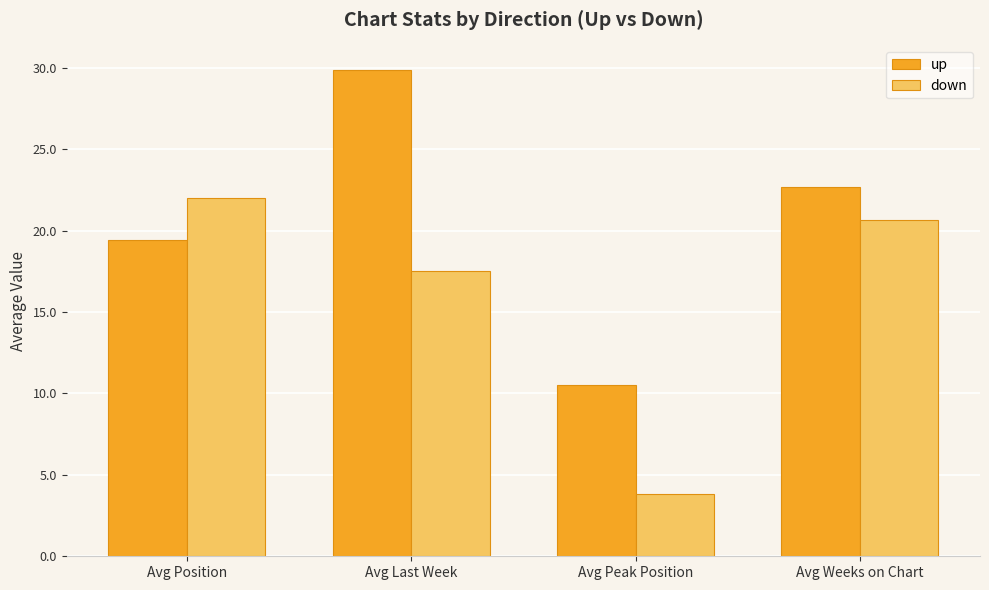

Which series has the largest total across all categories?

up